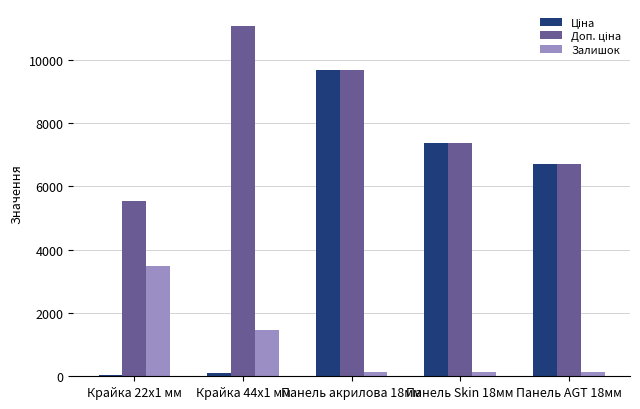

What is the average value of the Залишок series?

1068.8